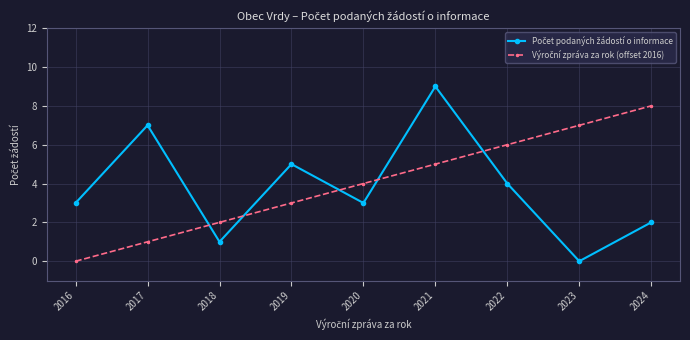

Count the number of categories in the chart.

9